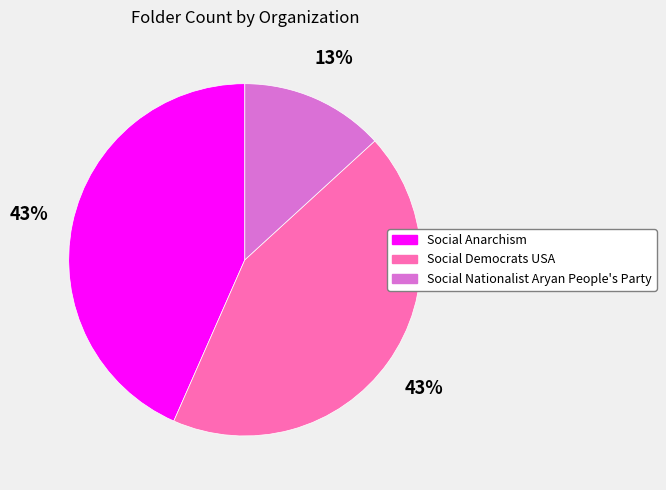

Which category has the smallest portion of the pie?

Social Nationalist Aryan People's Party